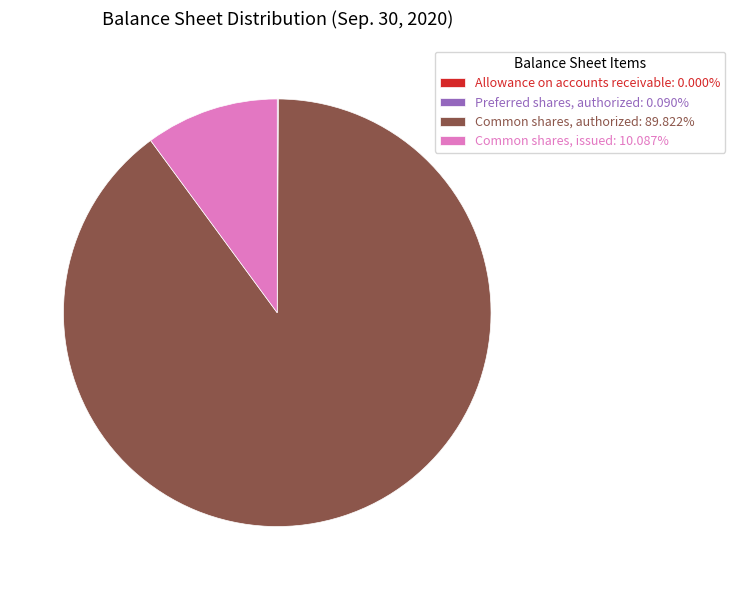

Is it true that Common shares, issued is 4% of the pie?

False